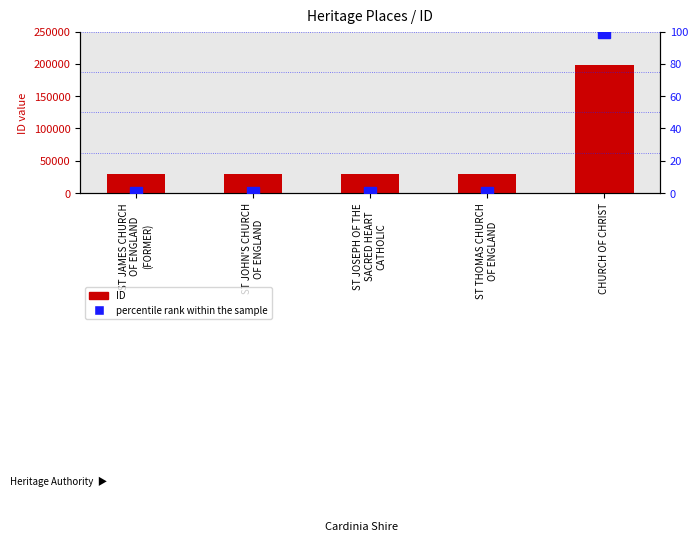

Rank the categories by percentile rank within the sample value from highest to lowest.

CHURCH OF CHRIST, ST THOMAS CHURCH
OF ENGLAND, ST JOSEPH OF THE
SACRED HEART
CATHOLIC, ST JOHN'S CHURCH
OF ENGLAND, ST JAMES CHURCH
OF ENGLAND
(FORMER)